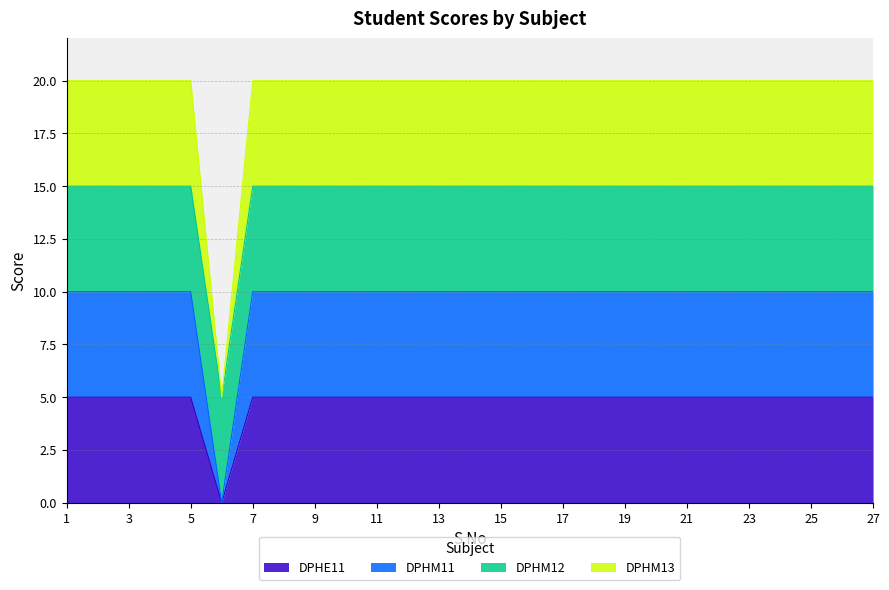

True or false: DPHM13 has more than 2 interior local peaks.

False